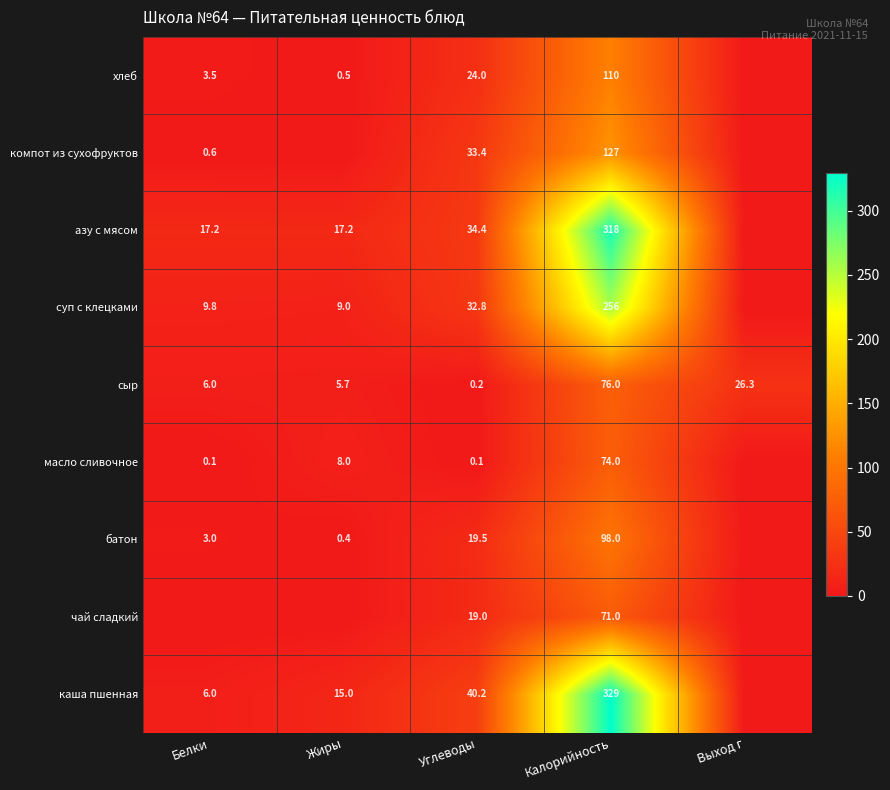

At how many categories does at least one series exceed 111?

1